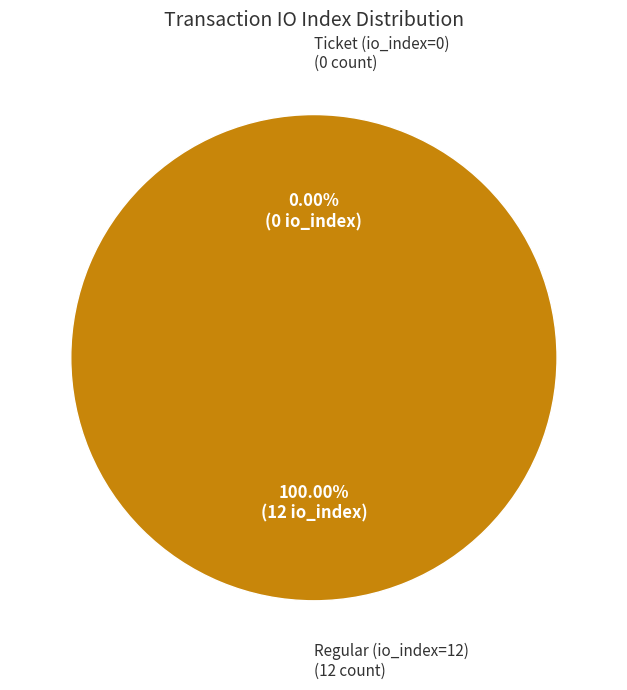

What percentage do Regular (io_index=12) and Ticket (io_index=0) together represent?

100.0%